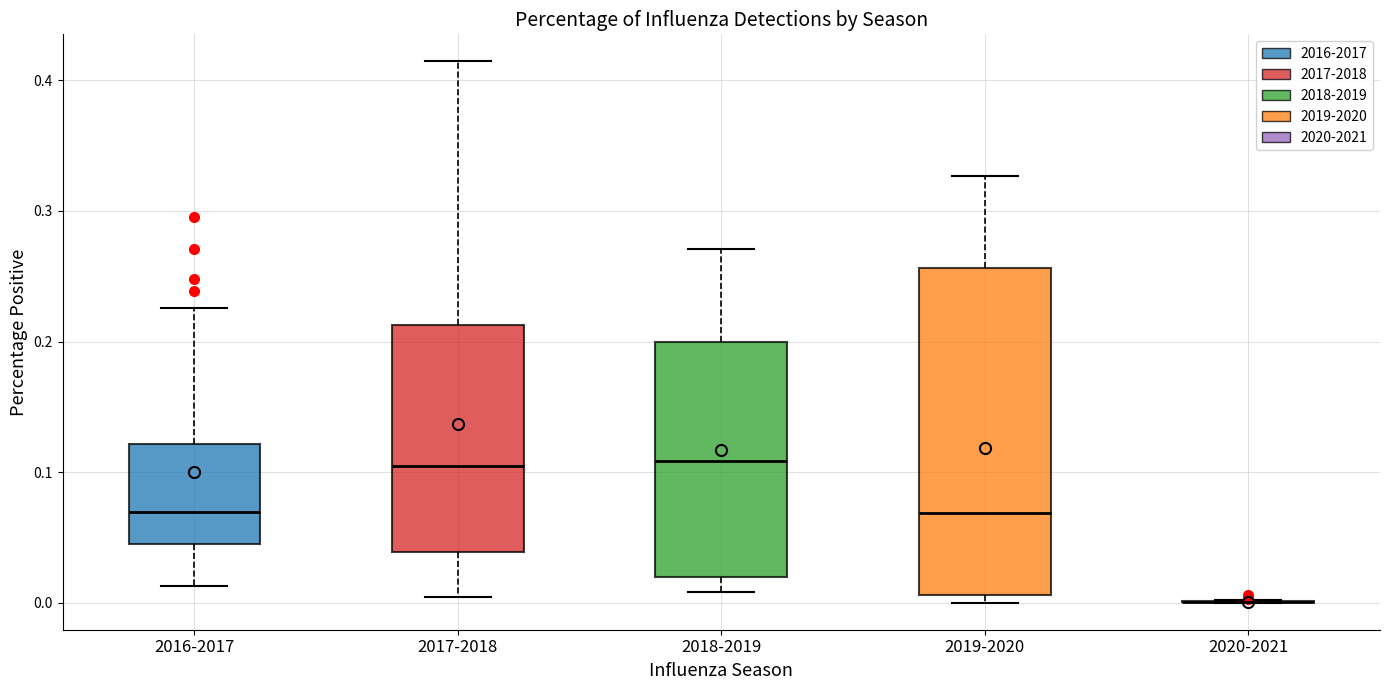

Where is the upper edge of the box for 2019-2020 on the y-axis? The values are not printed on the chart, so give them approximately, as read against the axis.

0.26